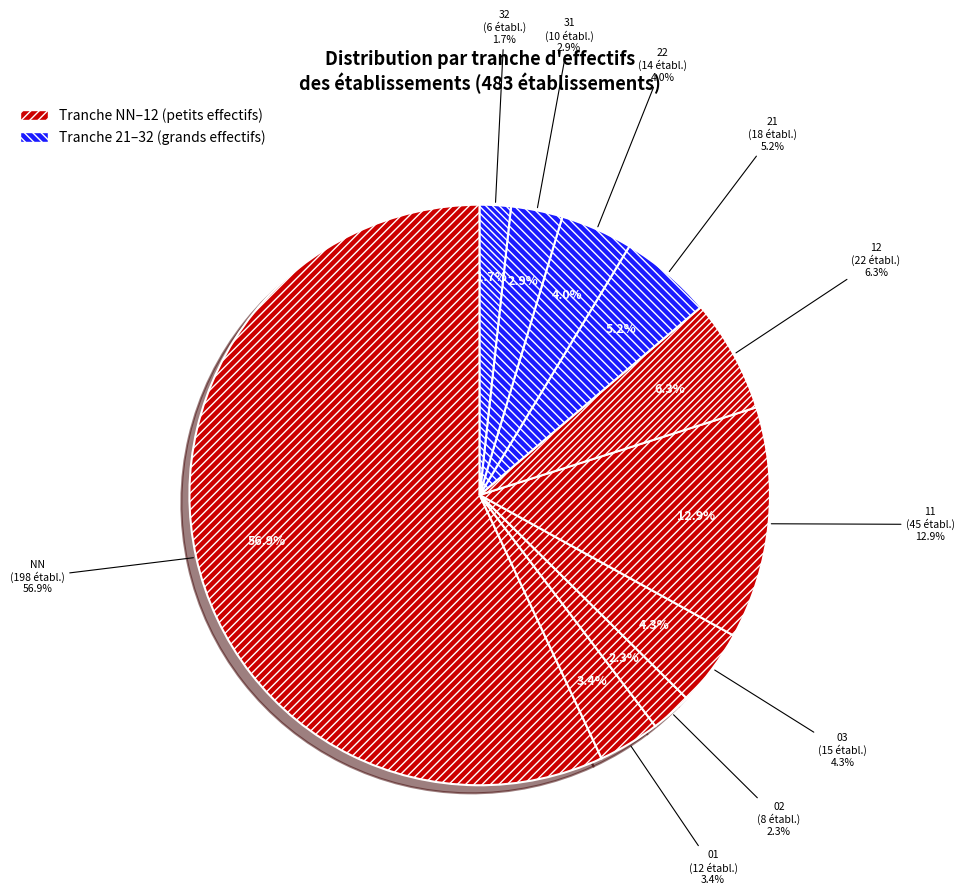

To the nearest percent, what is the average slice percentage?

10%